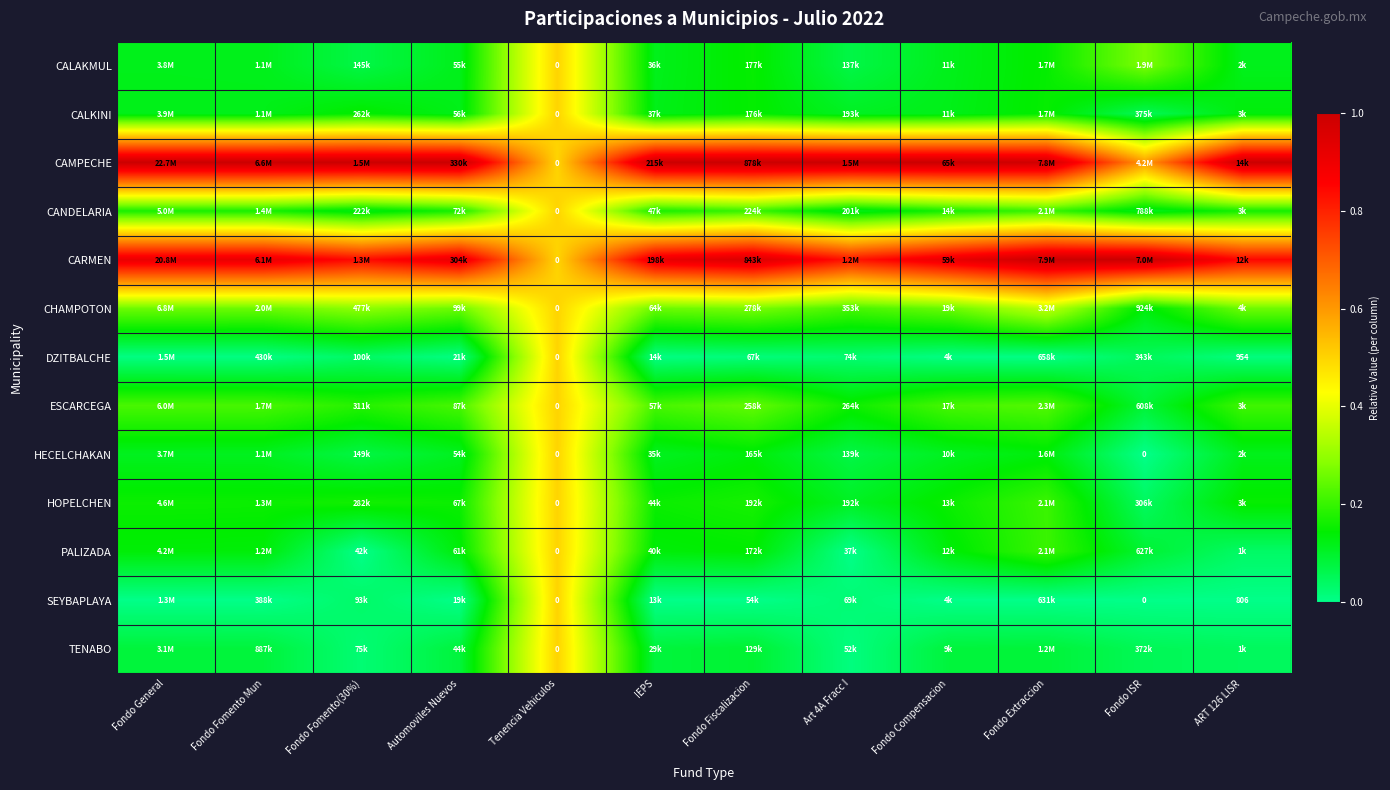

How many distinct data groups are displayed?

13